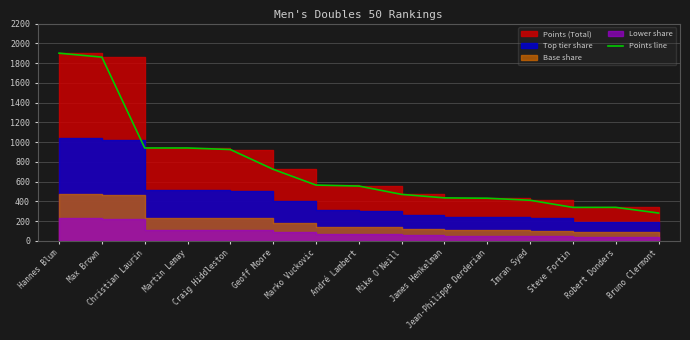

What is the sum of the values at Steve Fortin and André Lambert?

892.4